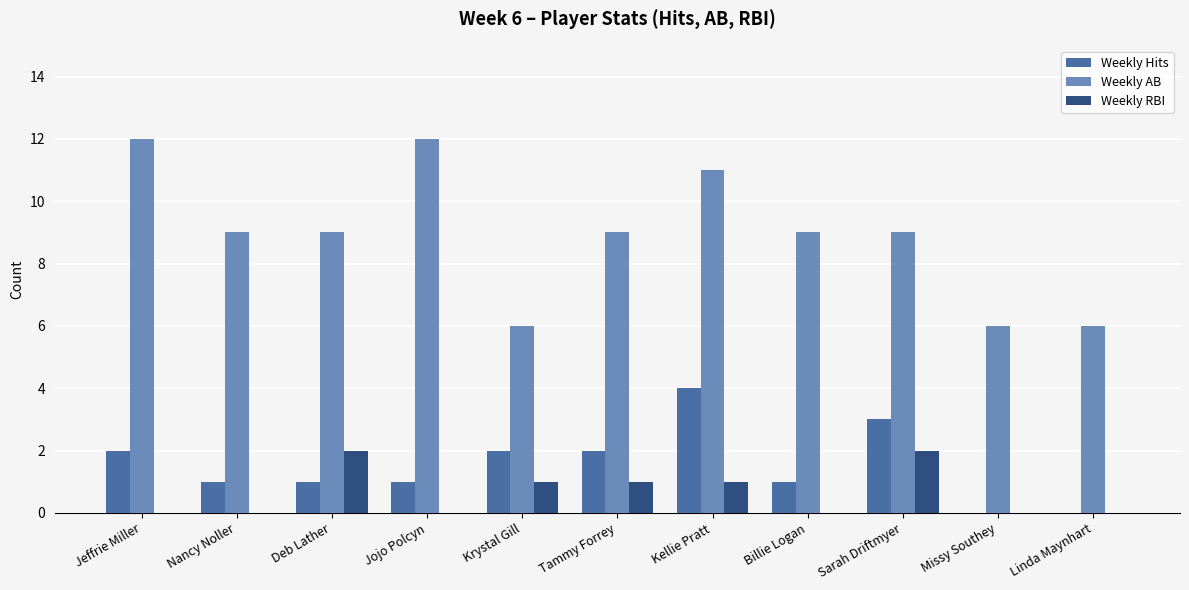

What is the sum of all Weekly Hits values?

17